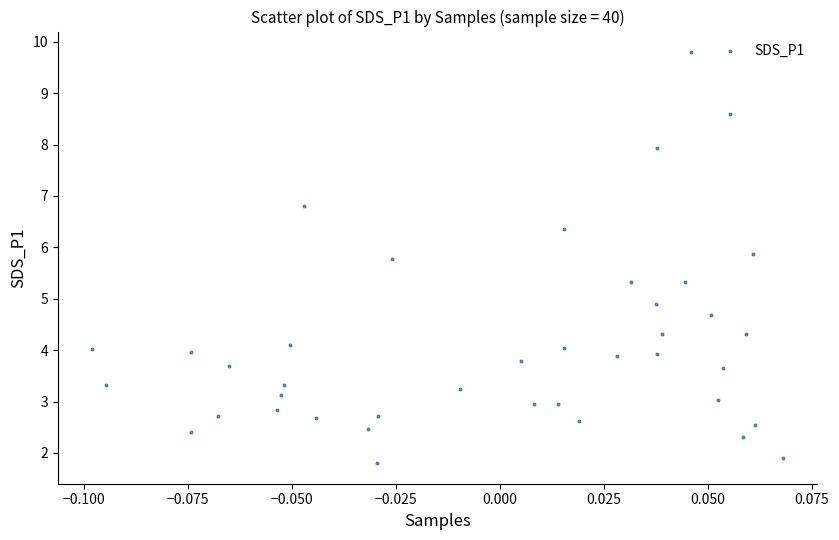

What Y value in the scatter plot is closest to 5?

4.9